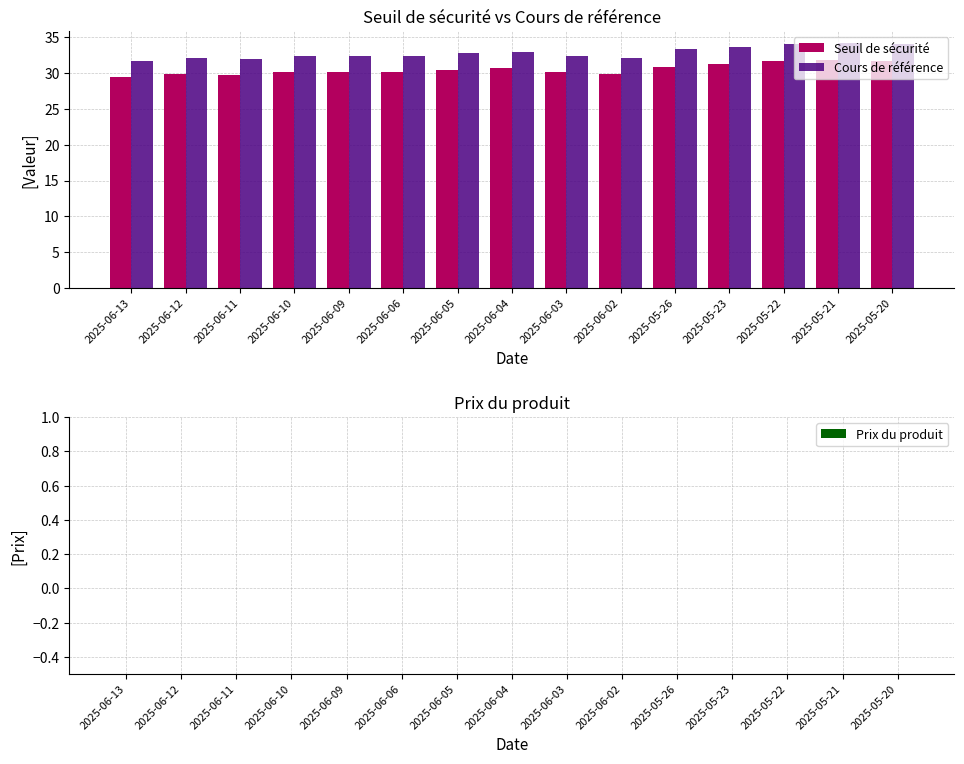

Is it true that Seuil de sécurité equals 30.9 at 2025-05-26?

True